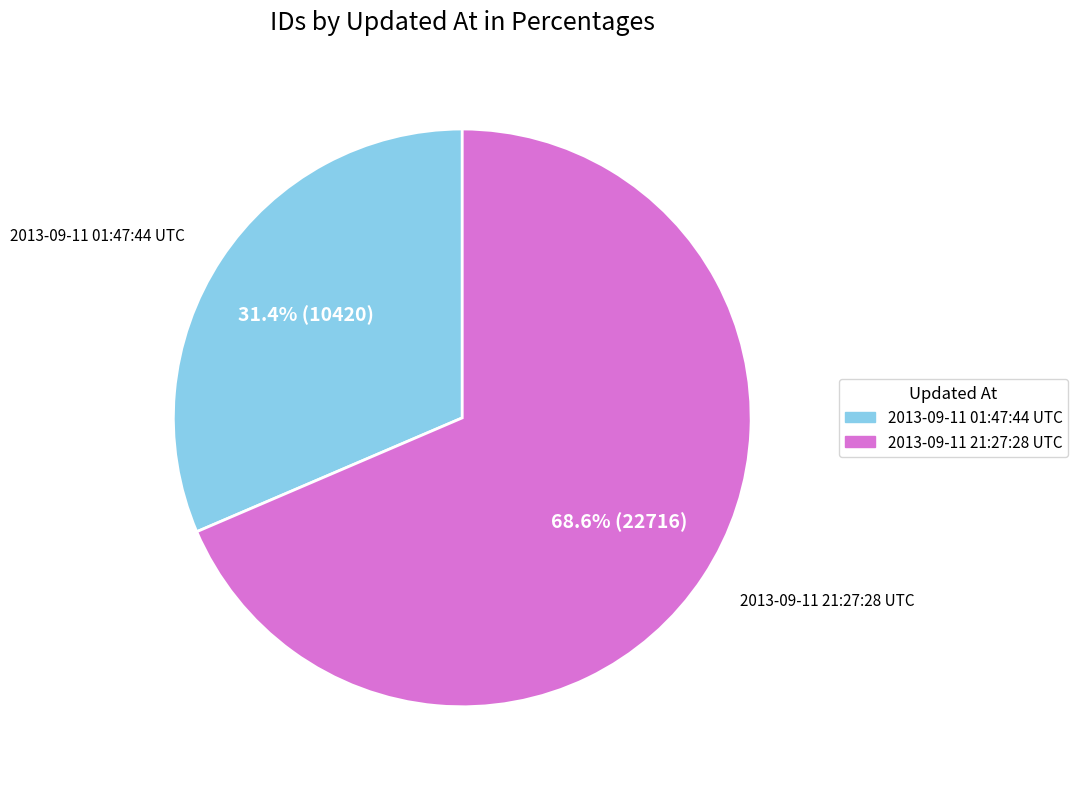

Approximately how many times larger is the value at 2013-09-11 21:27:28 UTC compared to 2013-09-11 01:47:44 UTC?

2.2